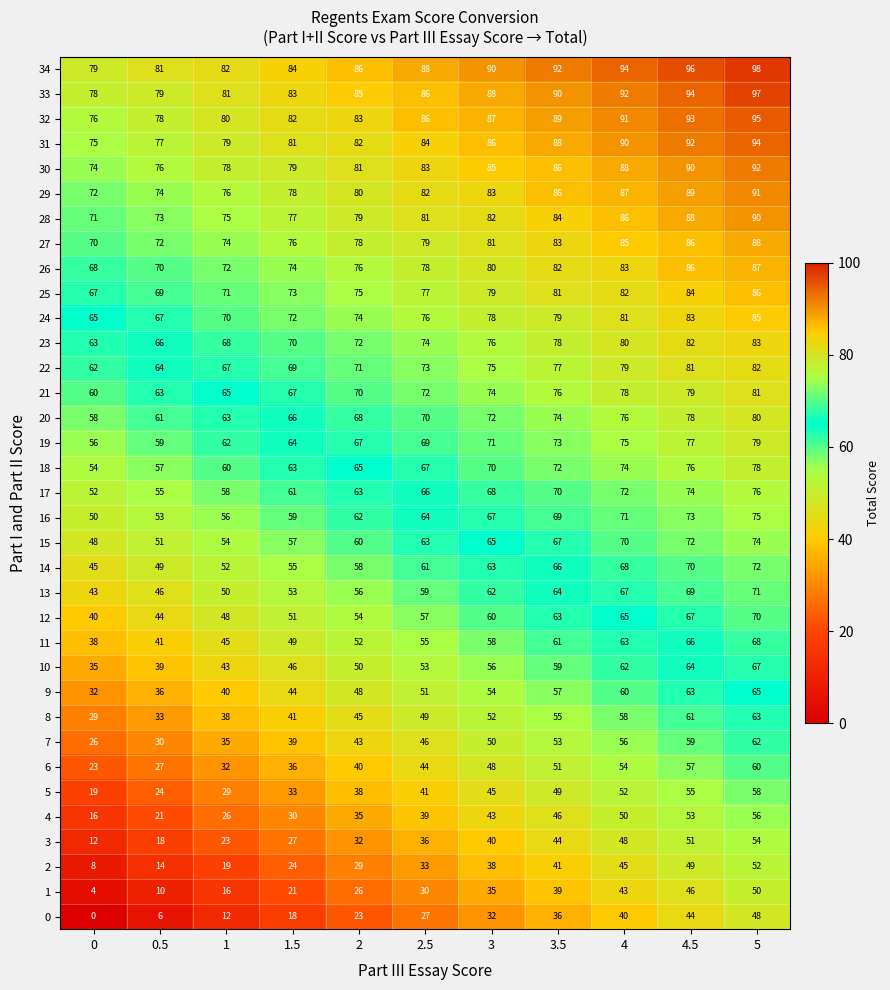

Which series has the largest total across all categories?

34